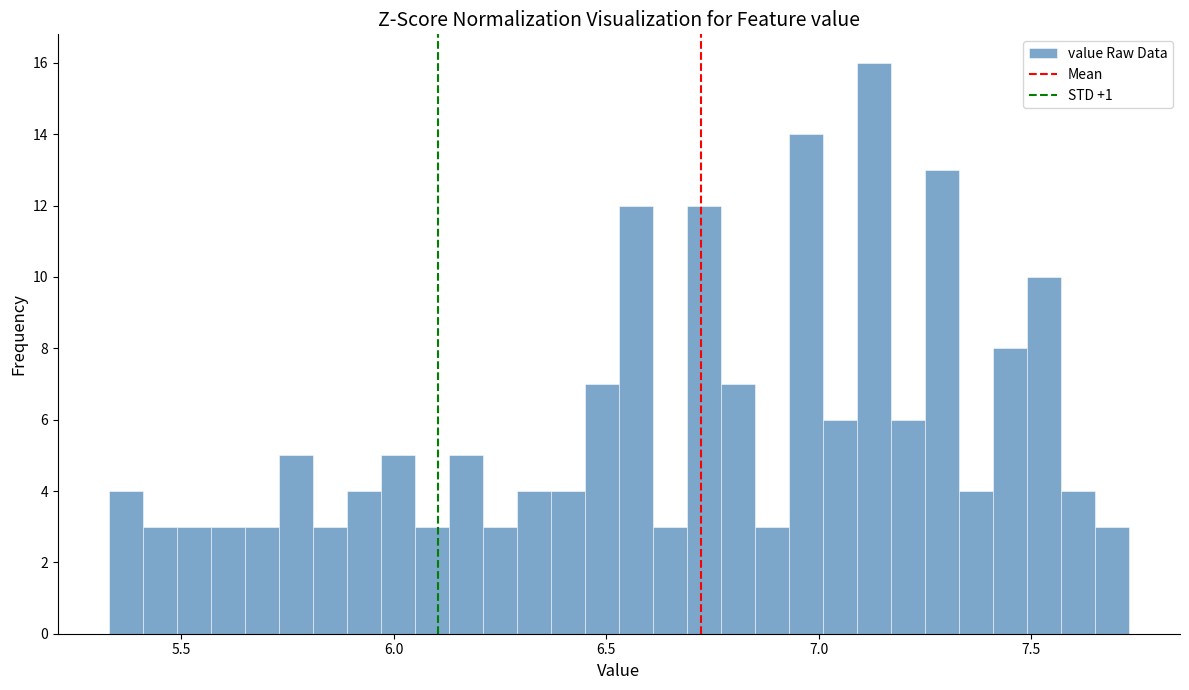

Around what value on the x-axis is the tallest bar? Give the approximate position of its centre, as read against the axis.

7.15